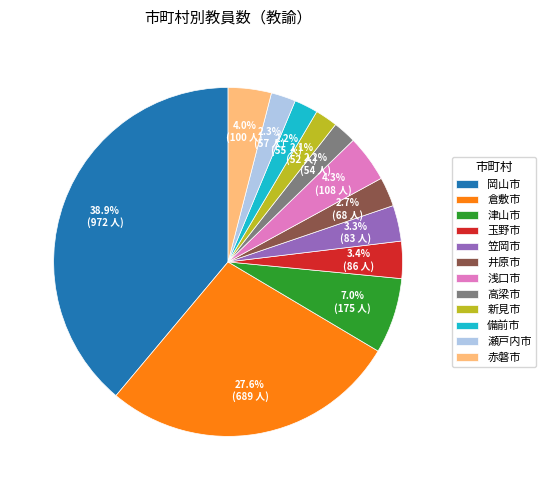

To the nearest percent, what percentage of the pie is 赤磐市?

4%